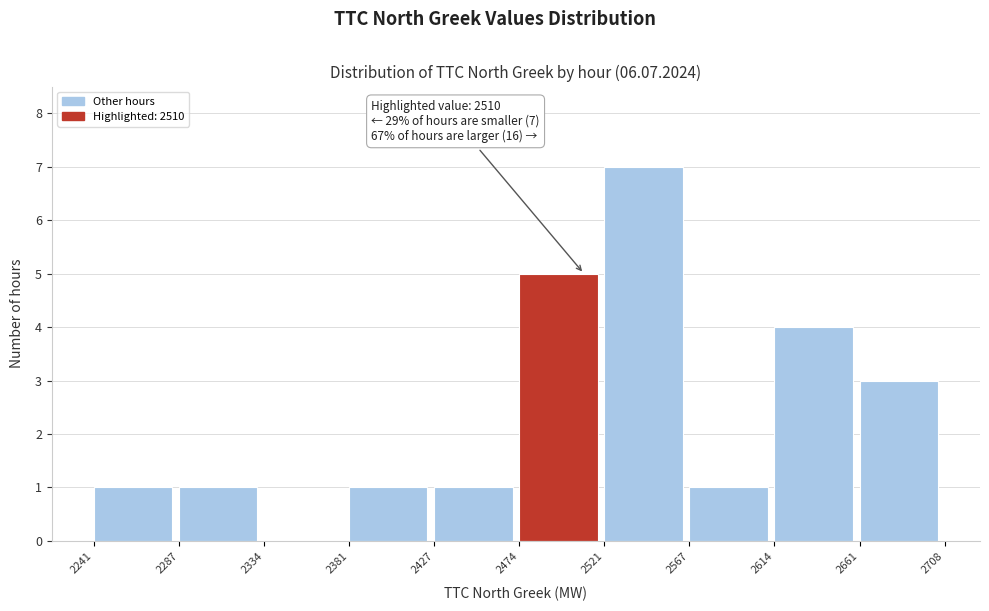

Which range on the x-axis has the tallest bar?

2521 to 2567